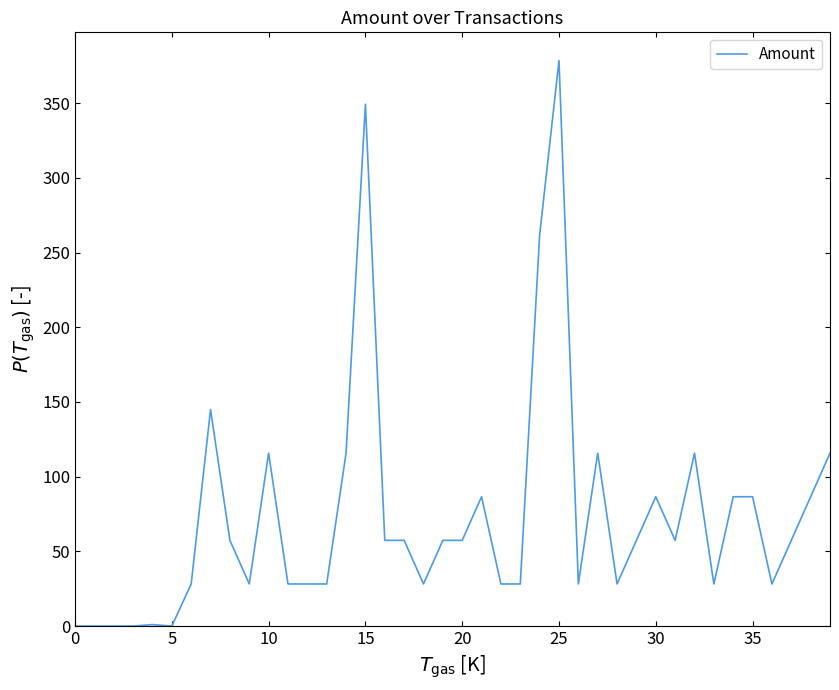

What is the difference between the maximum and minimum values?

378.5